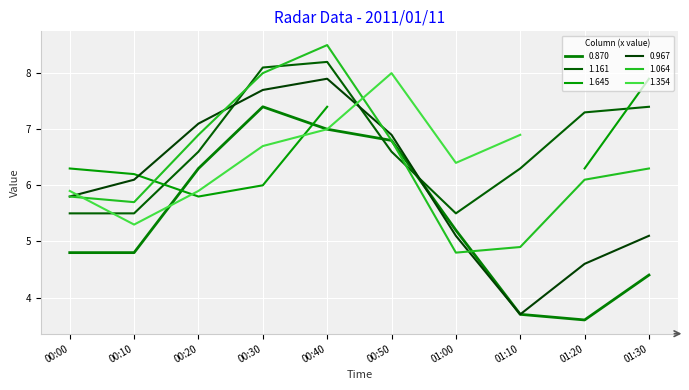

What is the value of the 1.064 point at the 10th from the left?

6.3